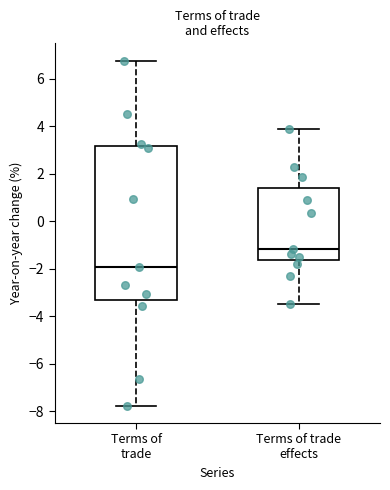

Reading left to right, transcribe this box plot: for each box, give where its median line is, the range the box spans, and where its two whiskers end, as read against the y-axis. The values are not printed on the chart, so give them approximately, as read against the axis.

Terms of trade: median -2.0, box -3.4 to 3.2, whiskers -7.8 to 6.8
Terms of trade effects: median -1.2, box -1.6 to 1.4, whiskers -3.4 to 4.0